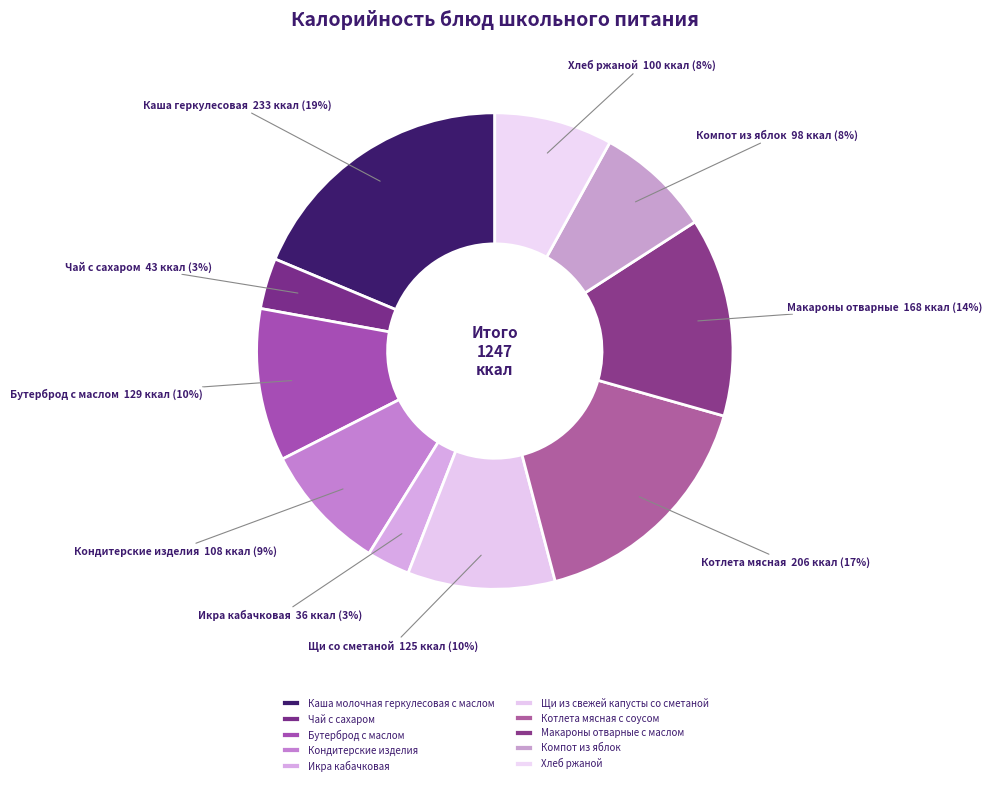

Is it true that Икра кабачковая is 1% of the pie?

False